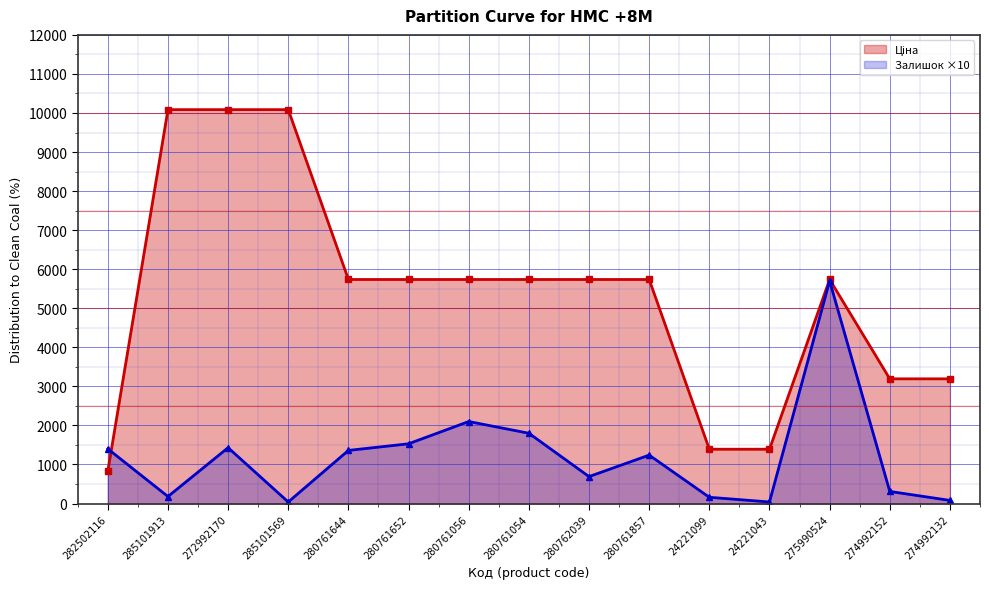

What is the average value of the Залишок series?

1204.0